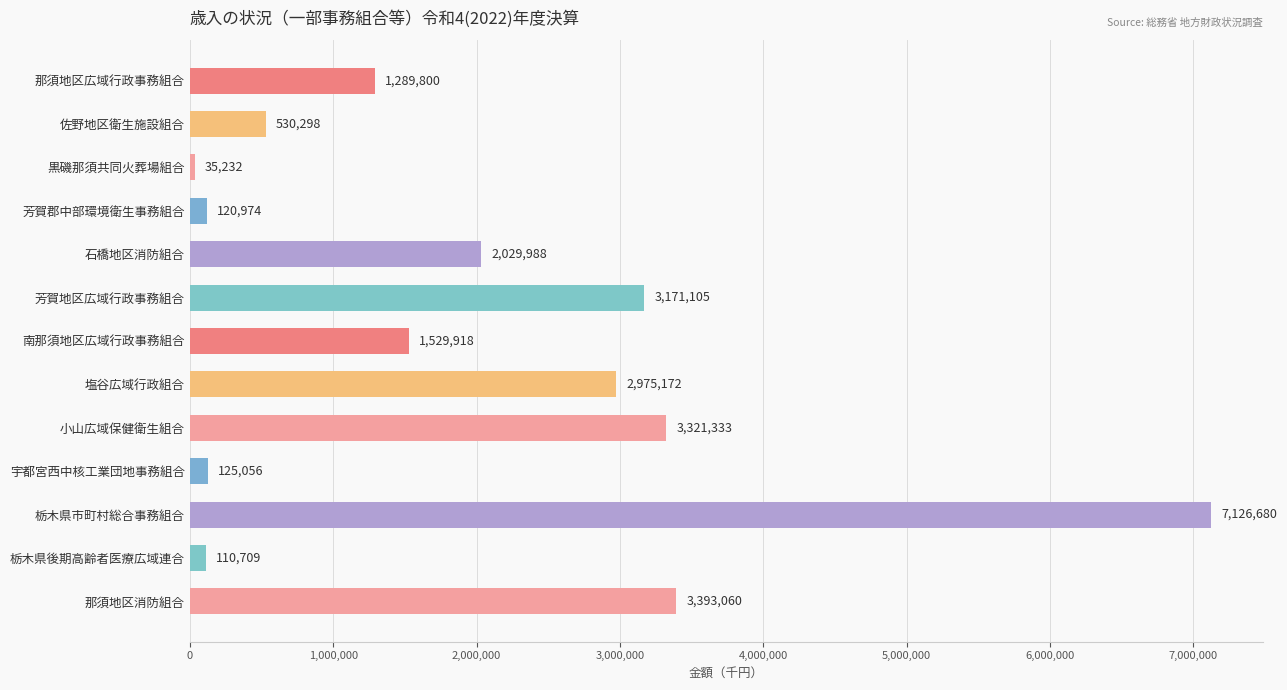

What value does the data have at 南那須地区広域行政事務組合, to the nearest 50?

1529900